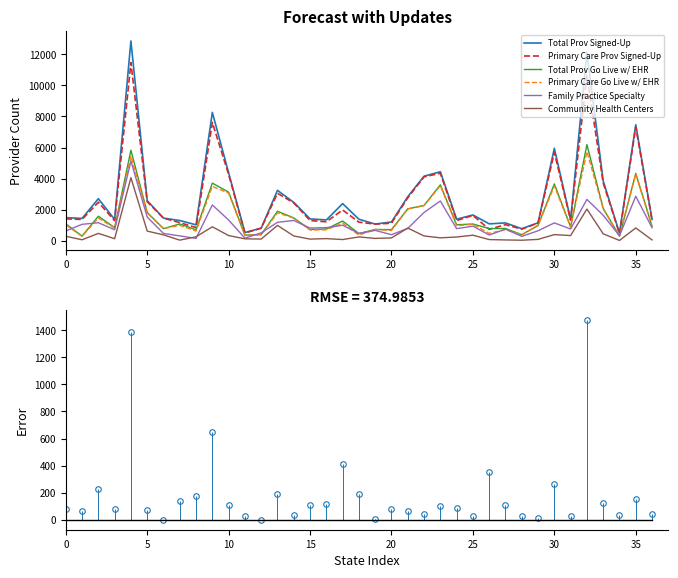

True or false: Community Health Centers and Primary Care Prov Signed-Up intersect in this chart.

False